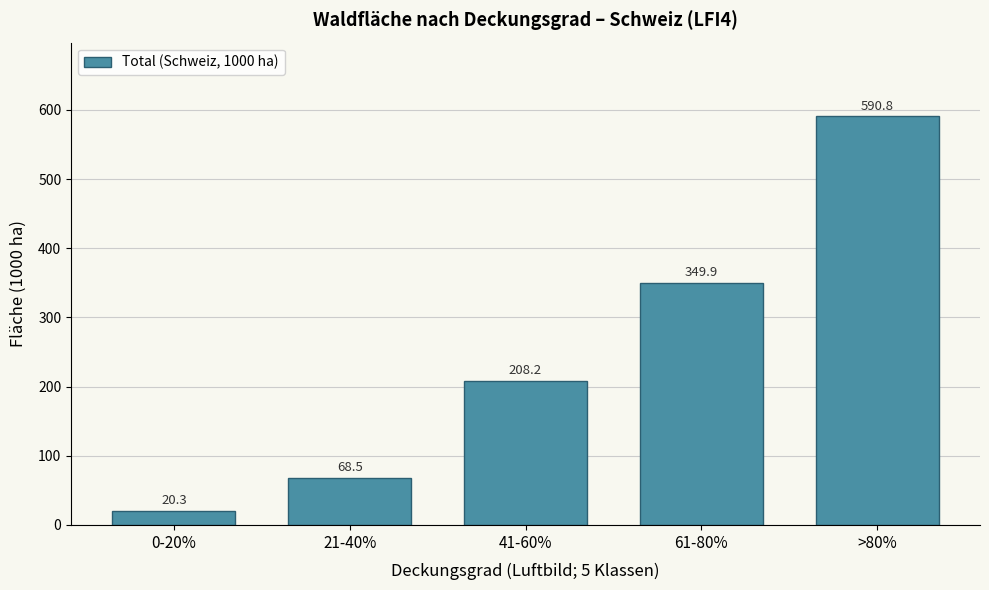

Reading left to right, list all the values displayed in this chart.

0-20%=20.3	21-40%=68.5	41-60%=208.2	61-80%=349.9	>80%=590.8